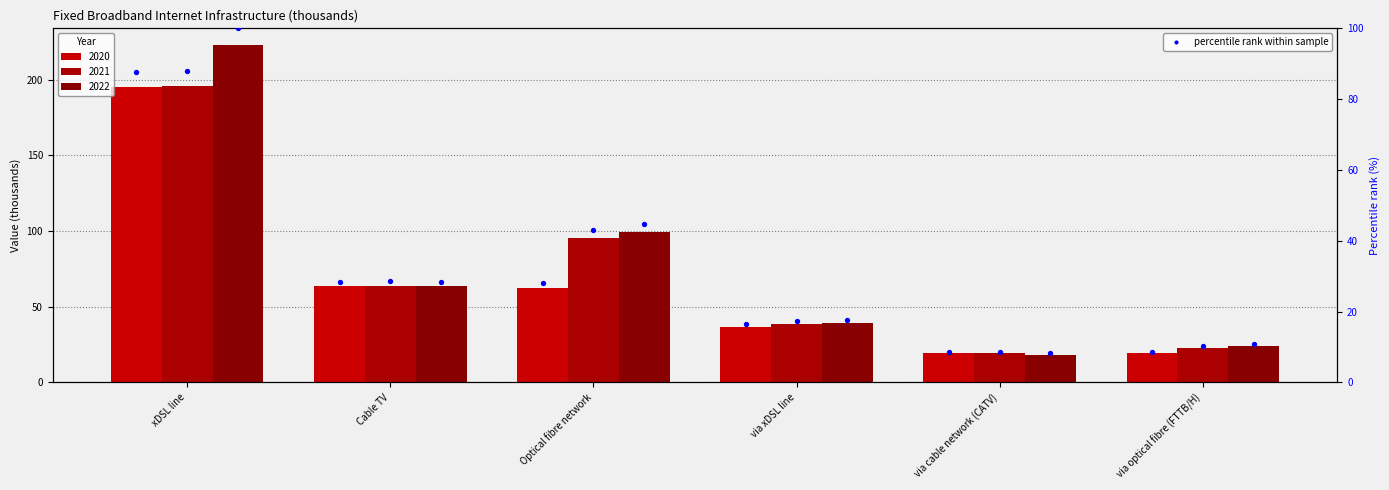

Between via optical fibre (FTTB/H) and via cable network (CATV), which is larger?

via optical fibre (FTTB/H)